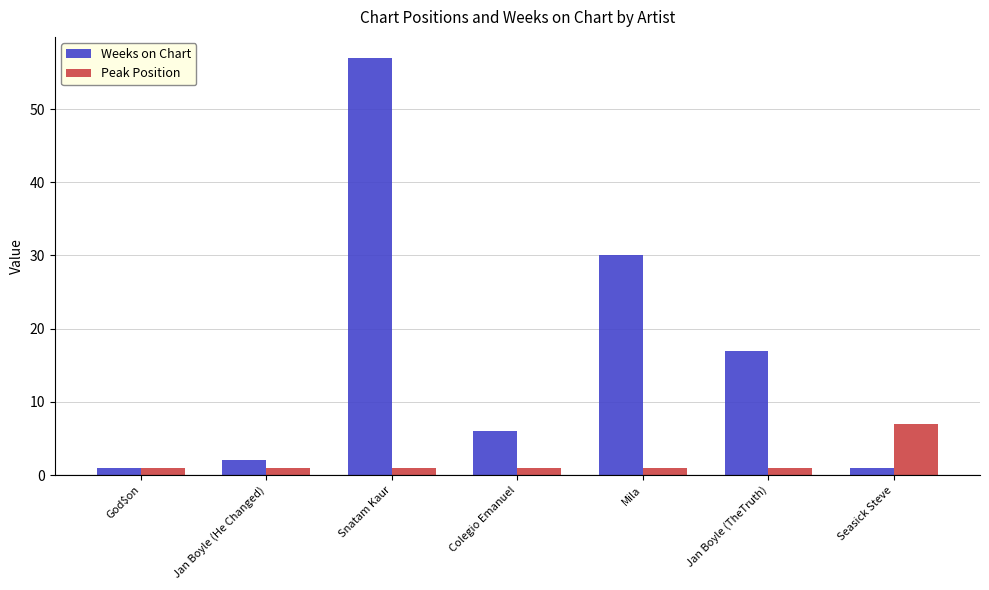

The value of Weeks on Chart at Jan Boyle (TheTruth) is 17. True or false?

True